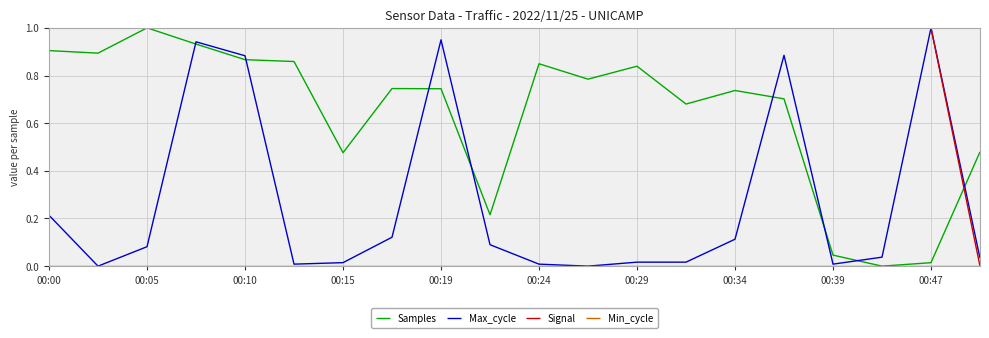

Count the number of data series in this chart.

4